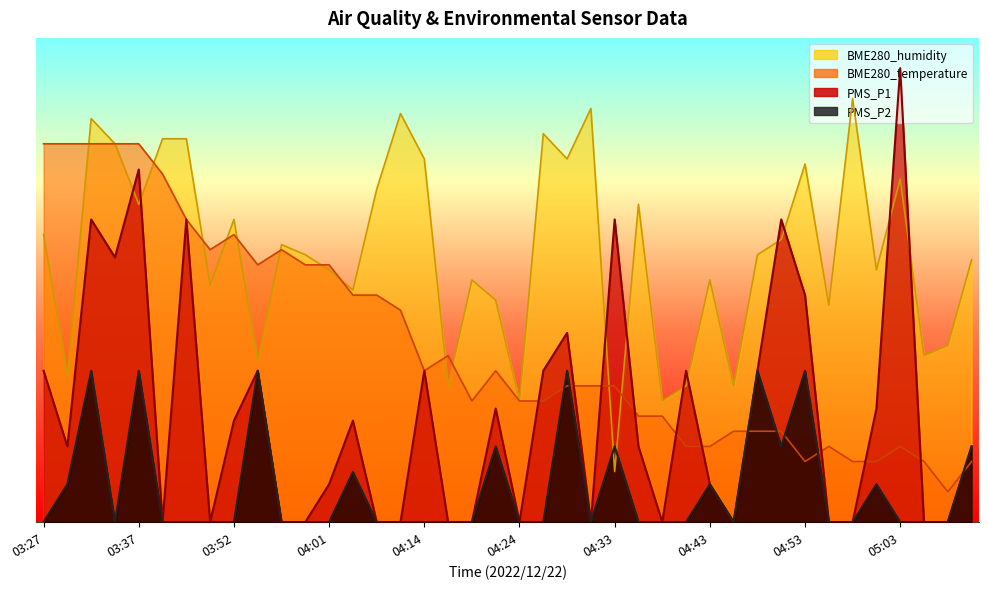

What is the difference between the second highest and minimum values in the BME280_humidity series?

2.4